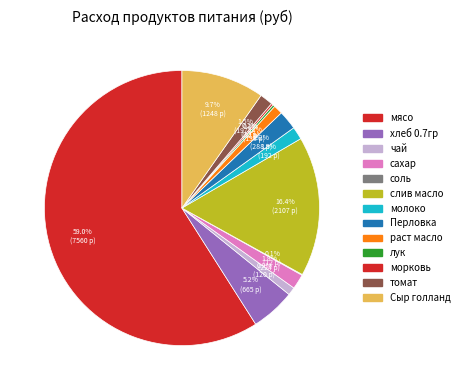

Between сахар and морковь, which is larger?

сахар